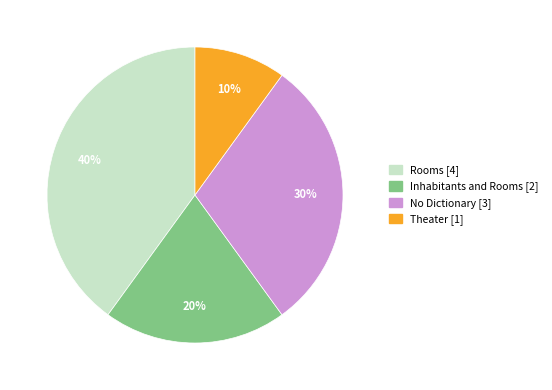

Count the number of slices in the pie.

4